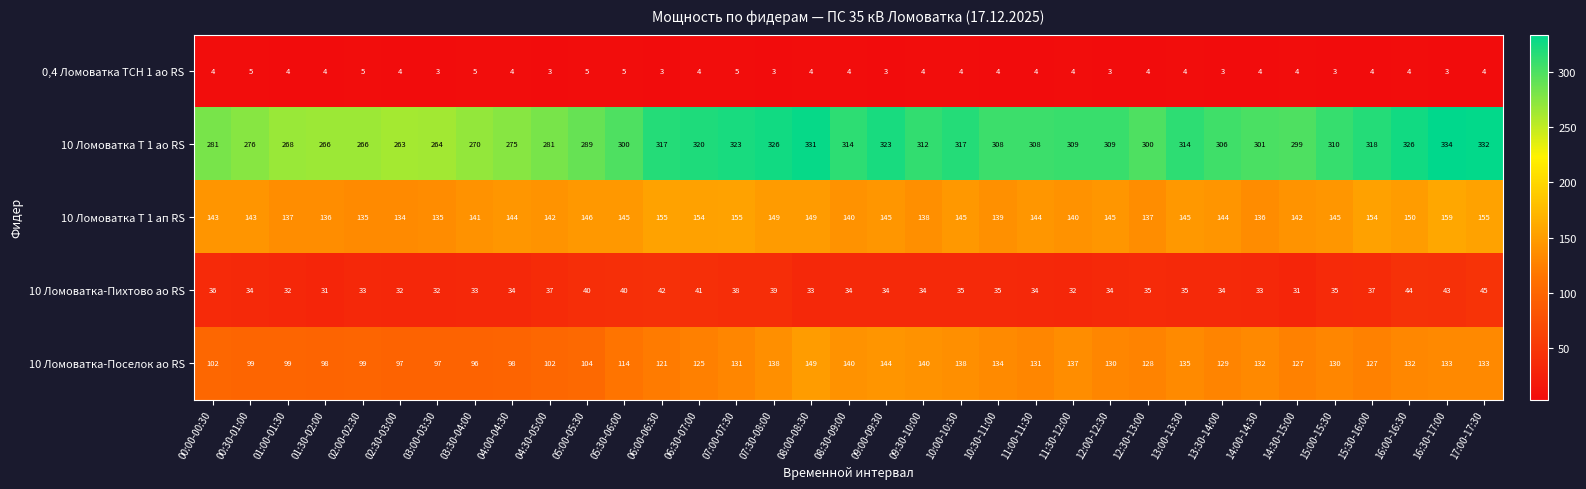

What is the minimum value shown in the chart?

3